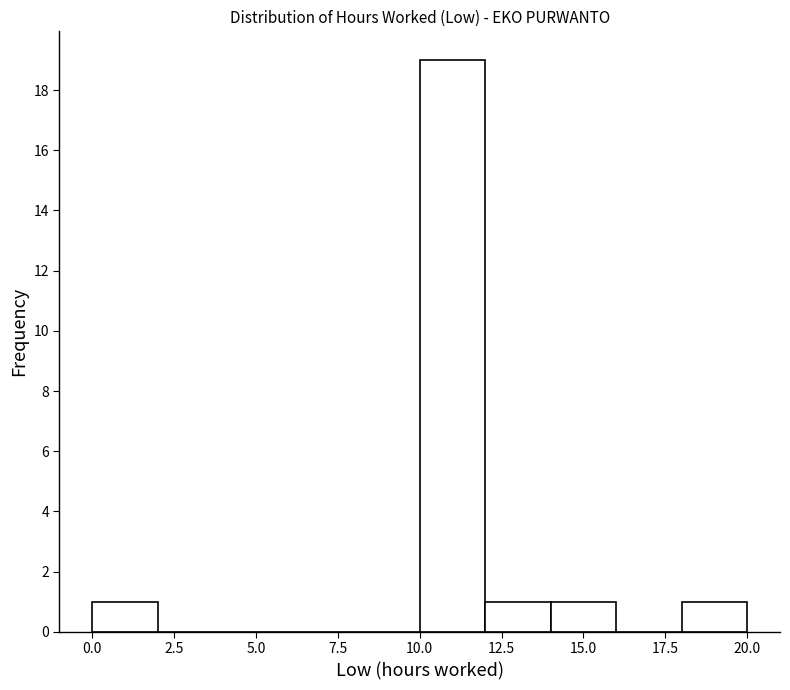

Reading left to right, list every bar in this chart as the range it spans on the x-axis followed by its height. The values are not printed on the chart, so give them approximately, as read against the axis.

0 to 2: 1
2 to 4: 0
4 to 6: 0
6 to 8: 0
8 to 10: 0
10 to 12: 19
12 to 14: 1
14 to 16: 1
16 to 18: 0
18 to 20: 1